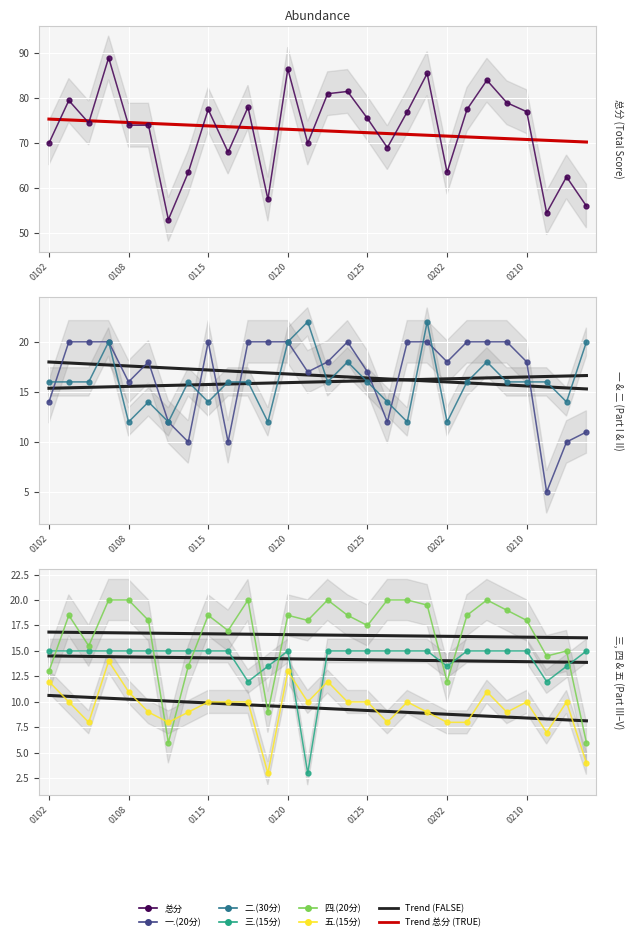

At how many categories does at least one series exceed 54?

27